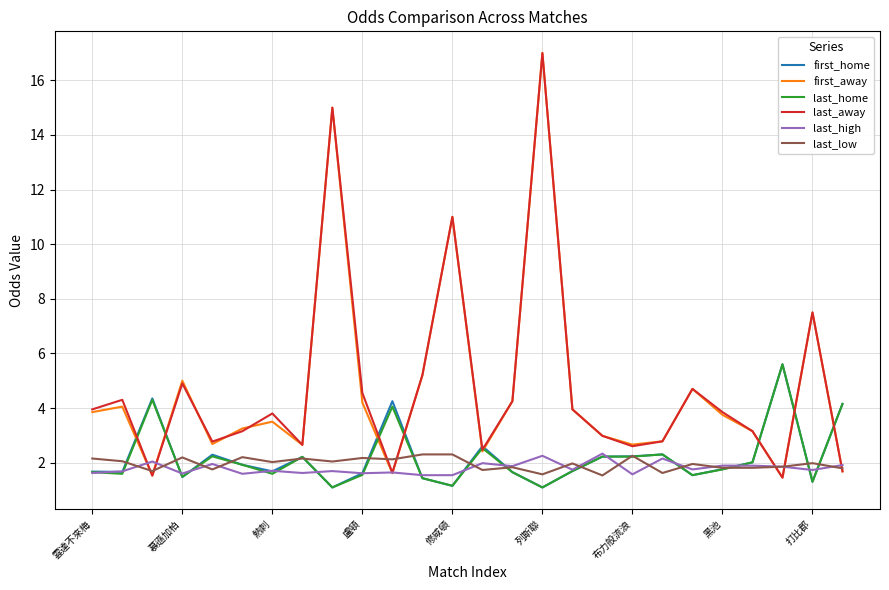

What is the highest value of the last_away series?

17.0